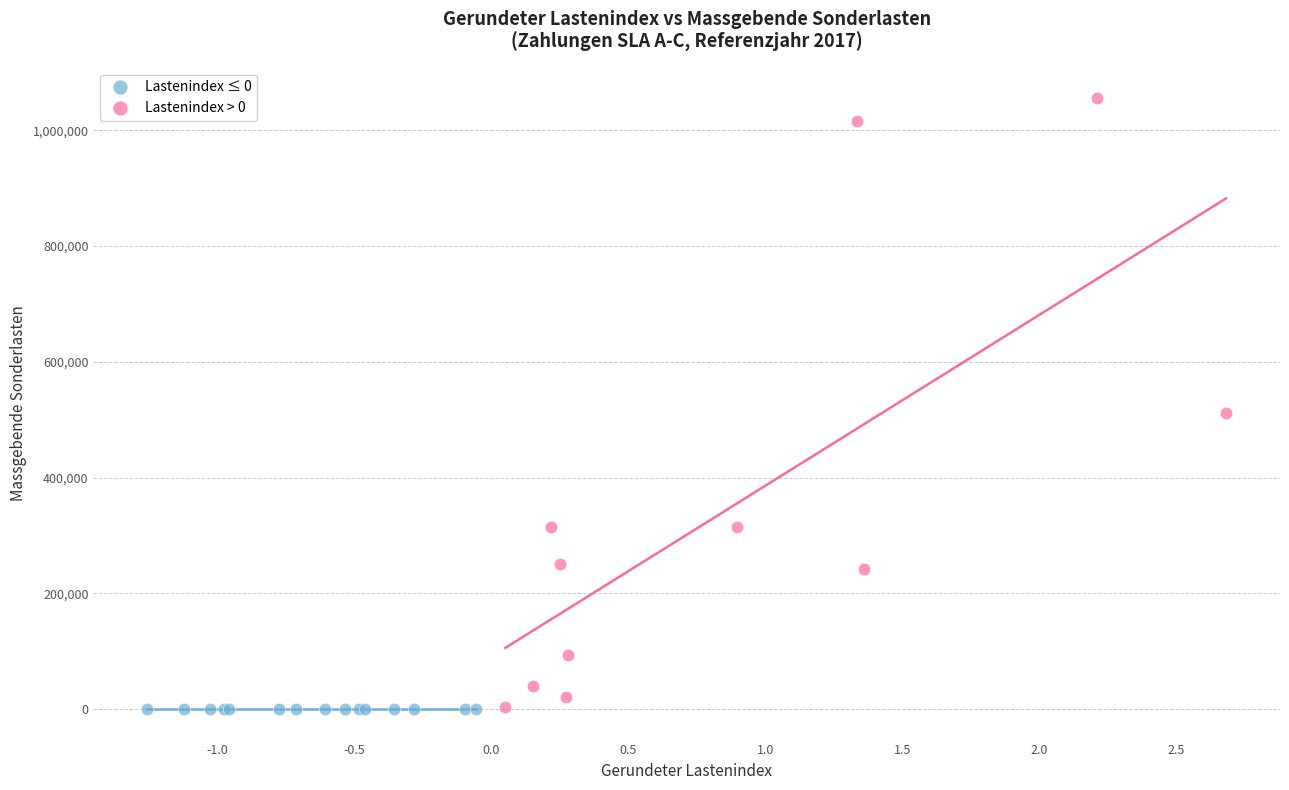

Which series contains the highest Y value?

Lastenindex > 0